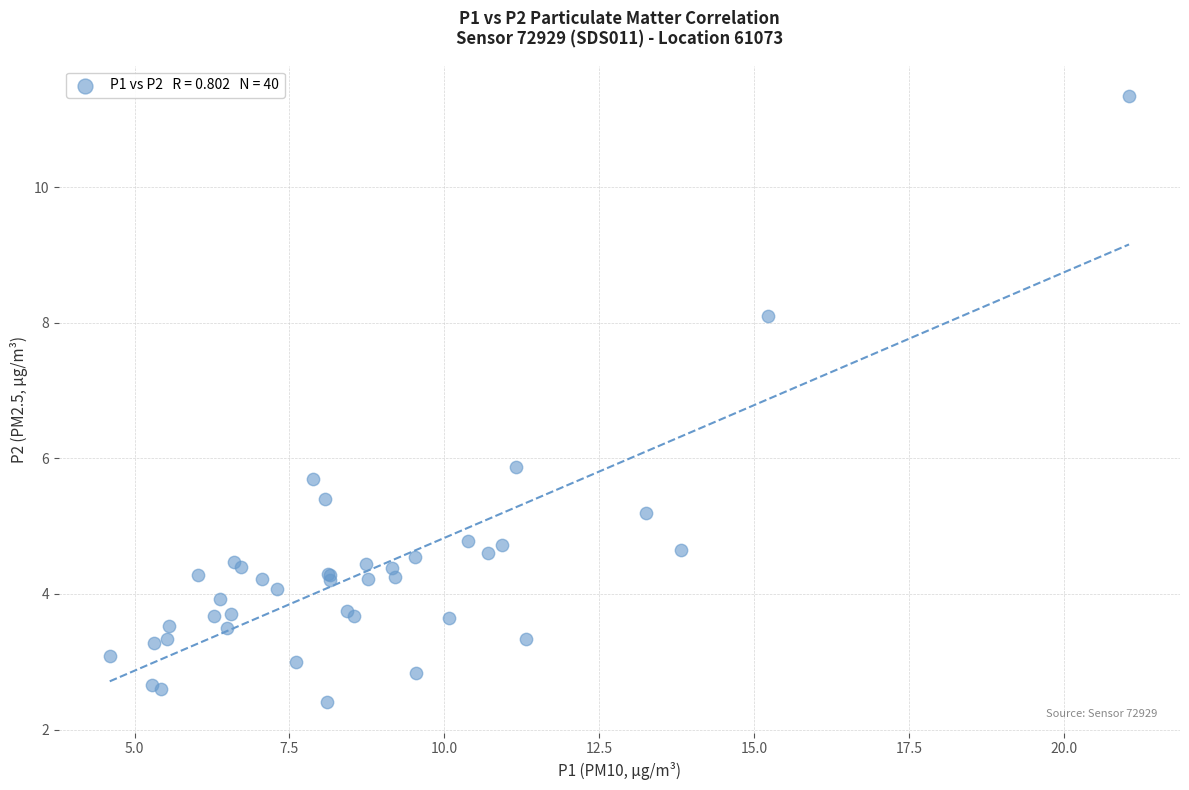

What Y value in the scatter plot is closest to 6?

5.9